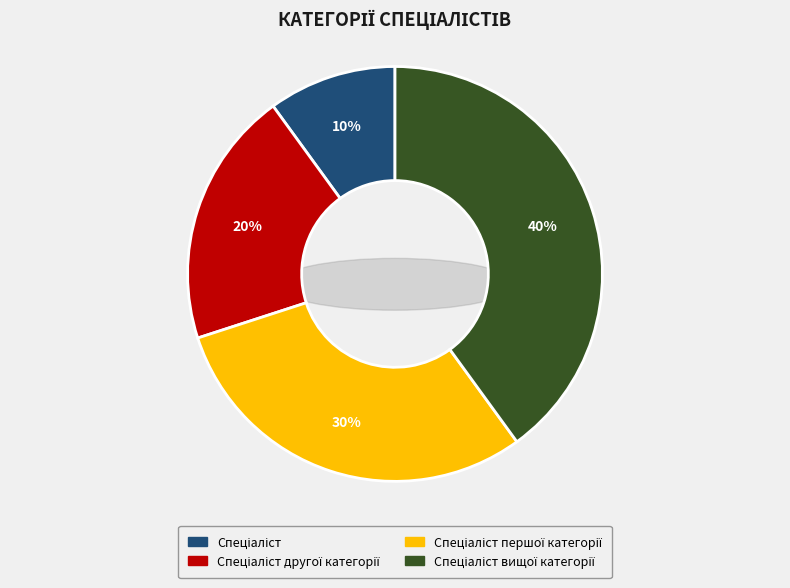

Is it true that Спеціаліст другої категорії is 20% of the pie?

True